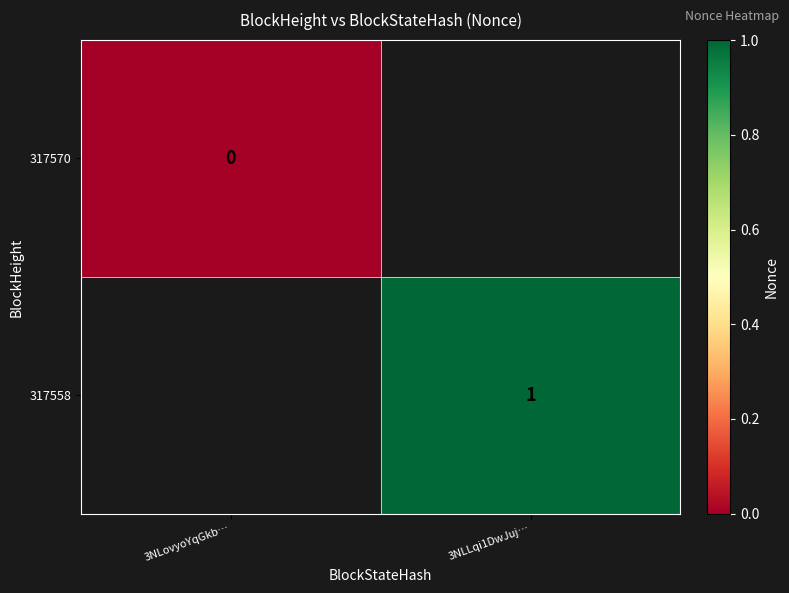

Is the value of 317570 at 3NLovyoYqGkb… greater than the value of 317558 at 3NLLqi1DwJuj…?

No